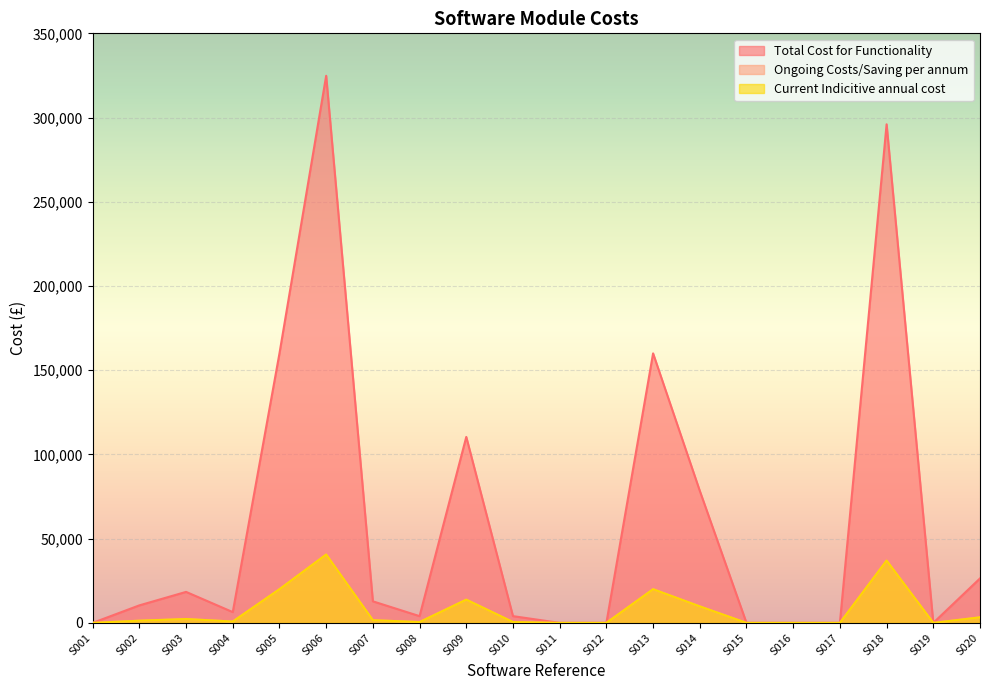

True or false: Total Cost for Functionality and Current Indicitive annual cost cross at least once.

False